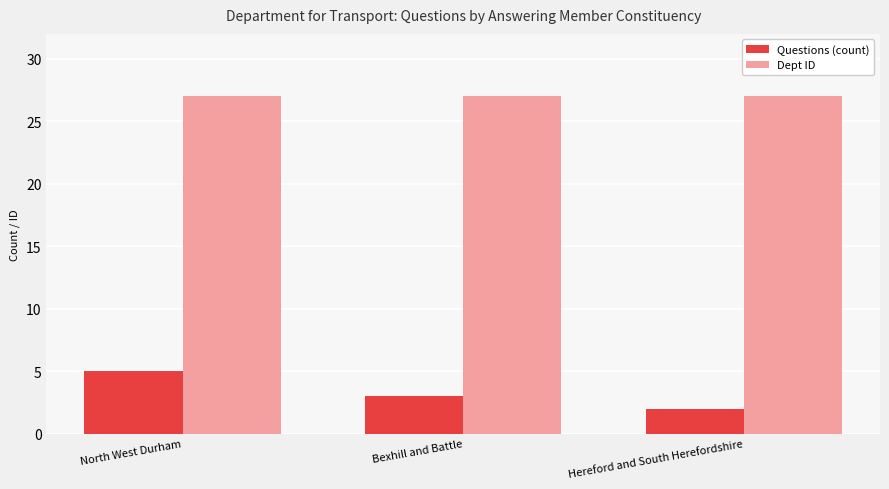

What is the label of the 2nd bar from the right?

Bexhill and Battle